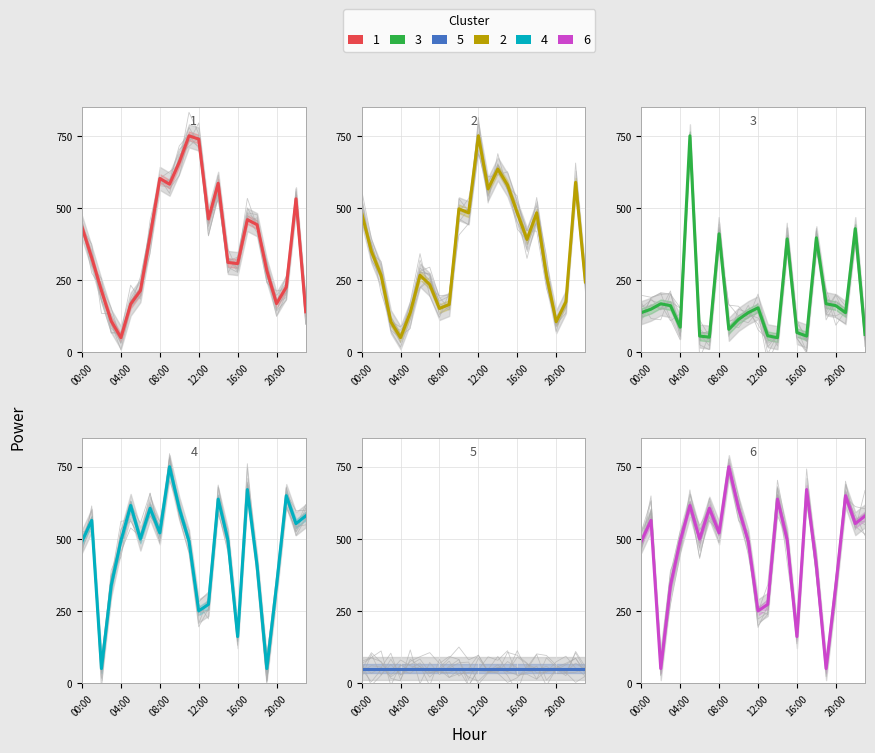

Does the chart display data point markers on the line(s)?

No